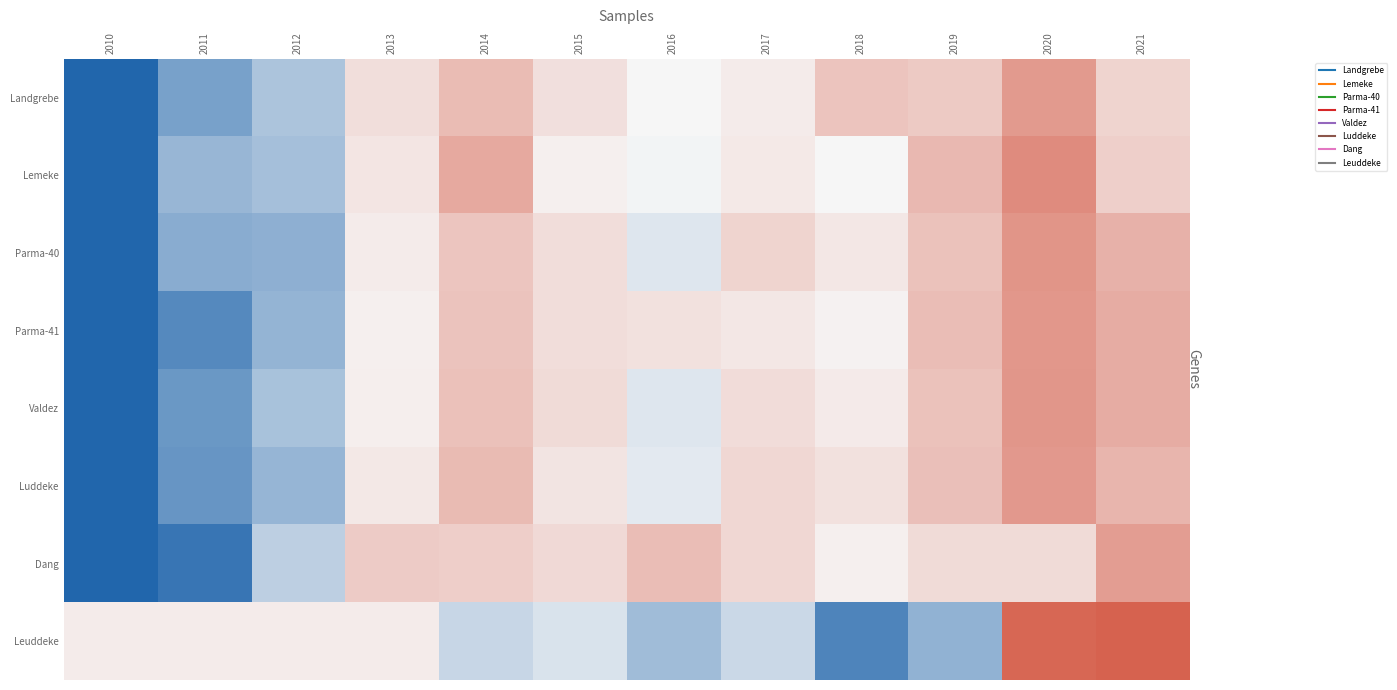

What is the spread (max minus min) of values at 2021?

1.5